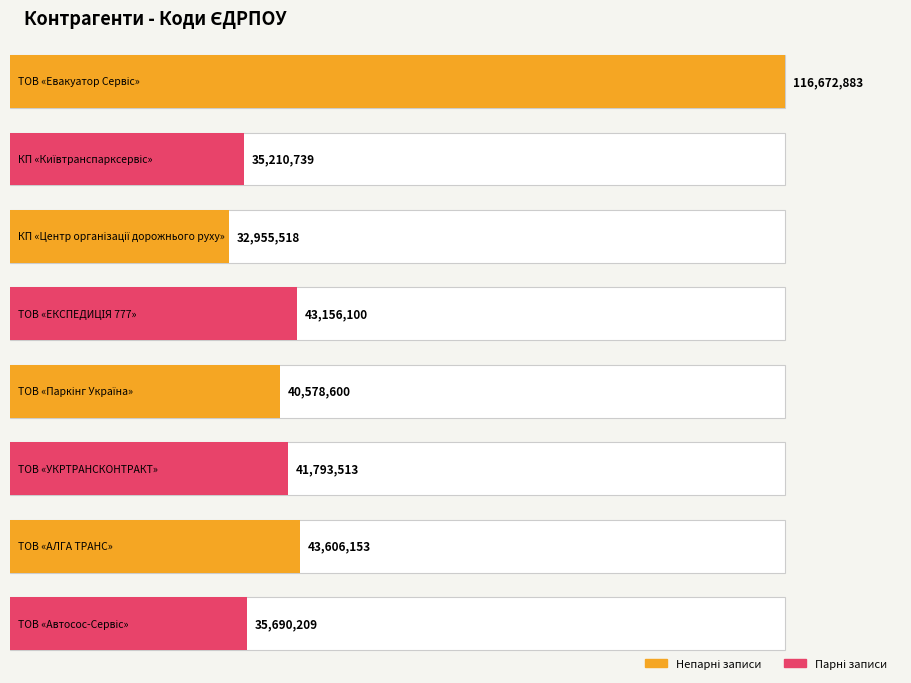

What value does the data have at ТОВ «Паркінг Україна», to the nearest 10?

40578600